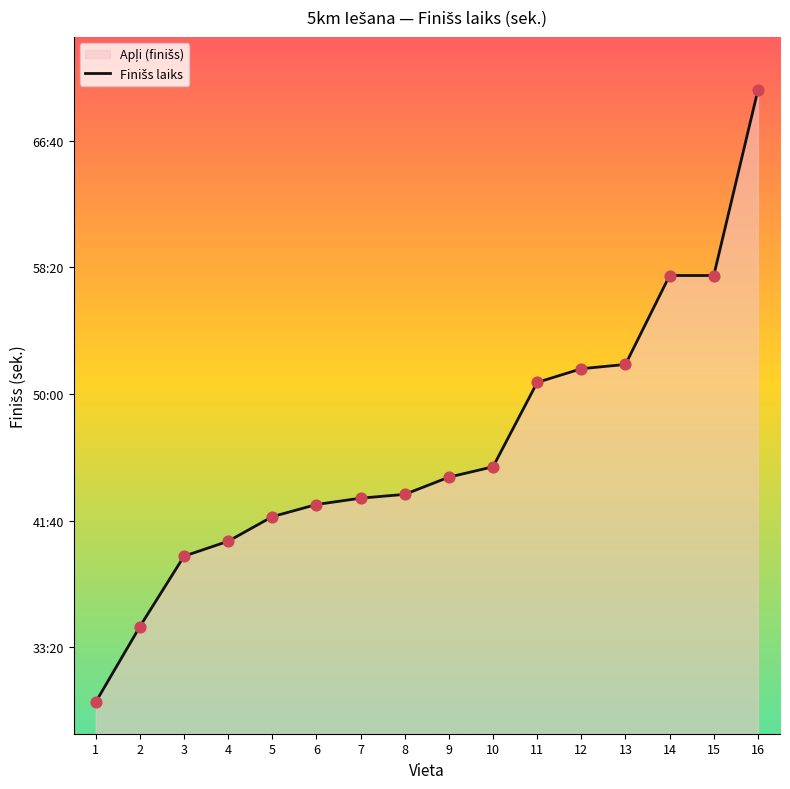

What is the ratio of the value at 9 to the value at 11?

0.9